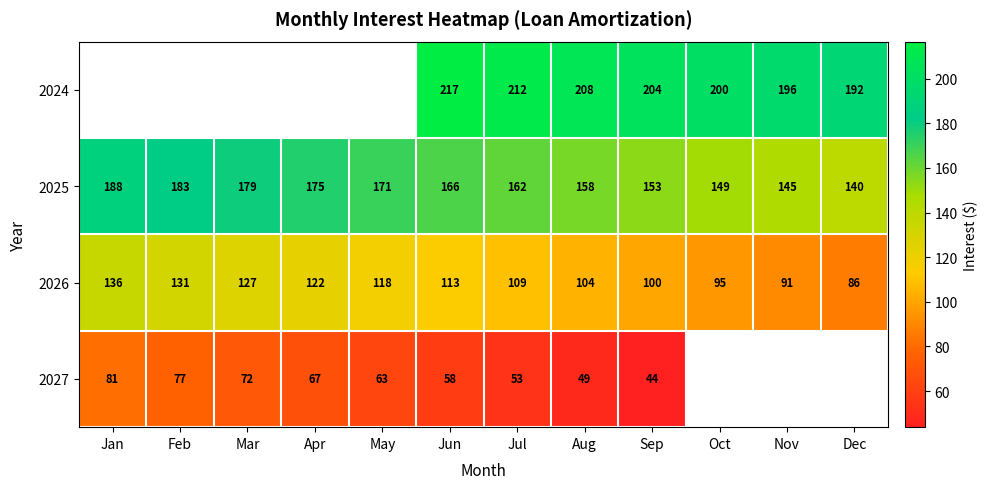

At which label does 2025 first exceed 166?

Jan